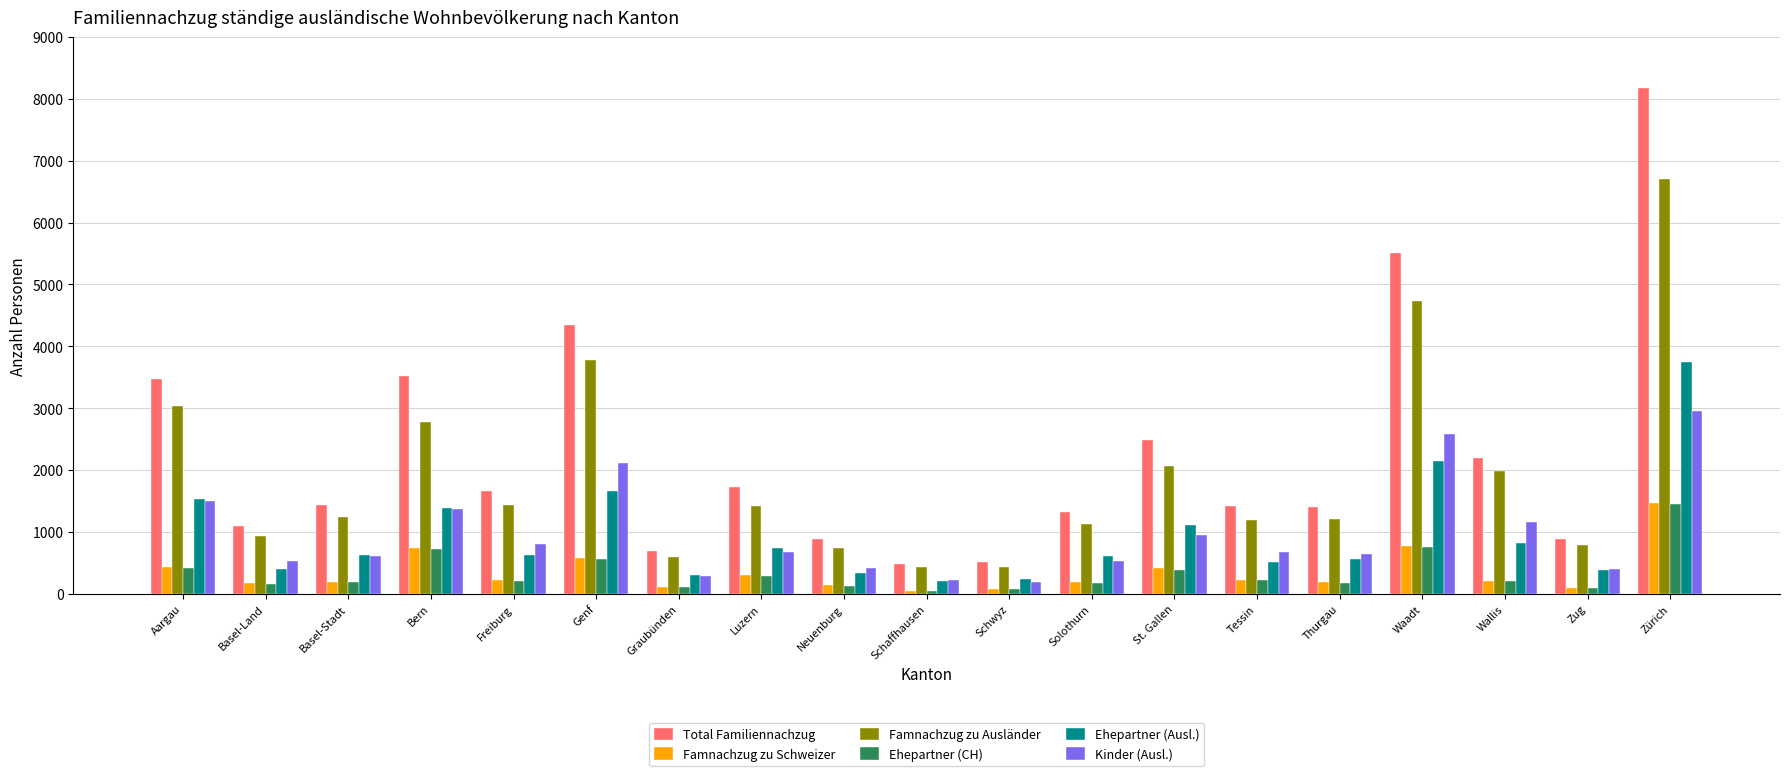

What is the difference between the maximum and second lowest values in the Ehepartner (Ausl.) series?

3504